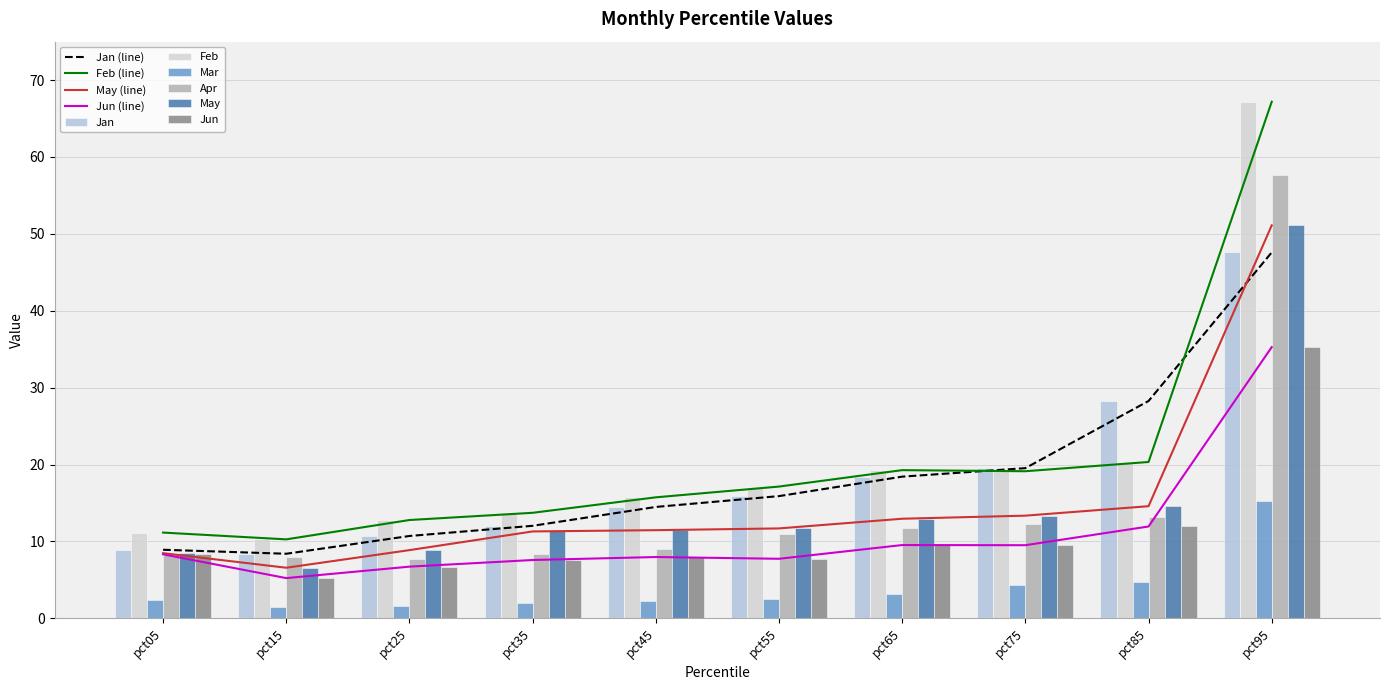

True or false: Apr has a value of 4.4 at pct25.

False